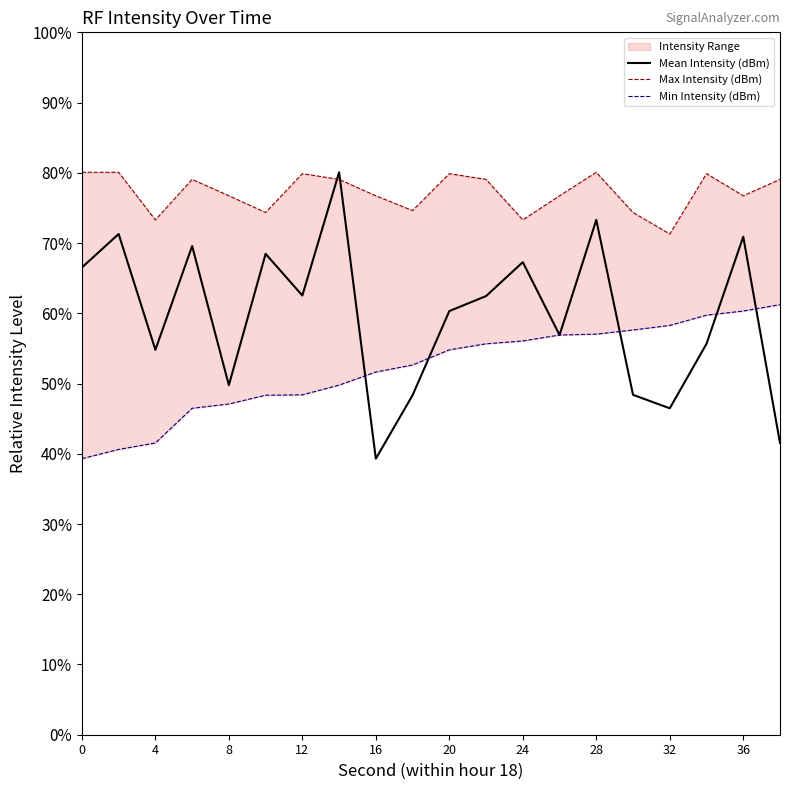

List the series in order of their peak value, highest first.

Mean Intensity (dBm), Max Intensity (dBm), Min Intensity (dBm)